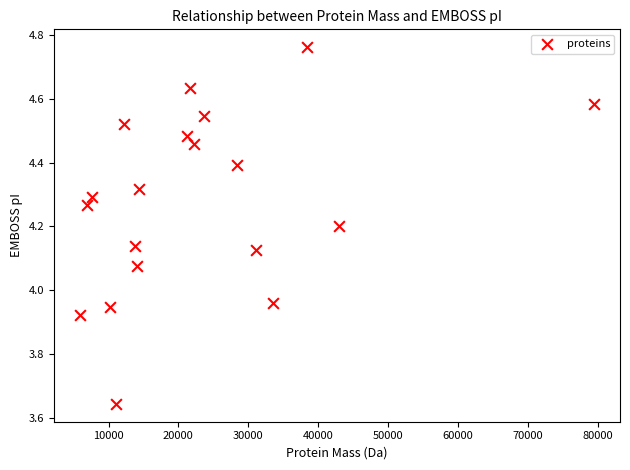

What is the range of Y values (max minus min)?

1.1